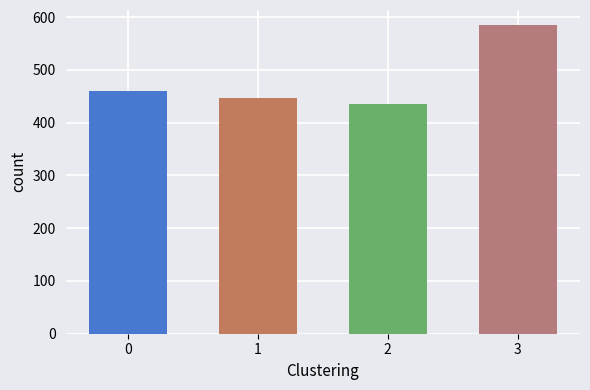

True or false: the data shows 690.1 at 2.

False